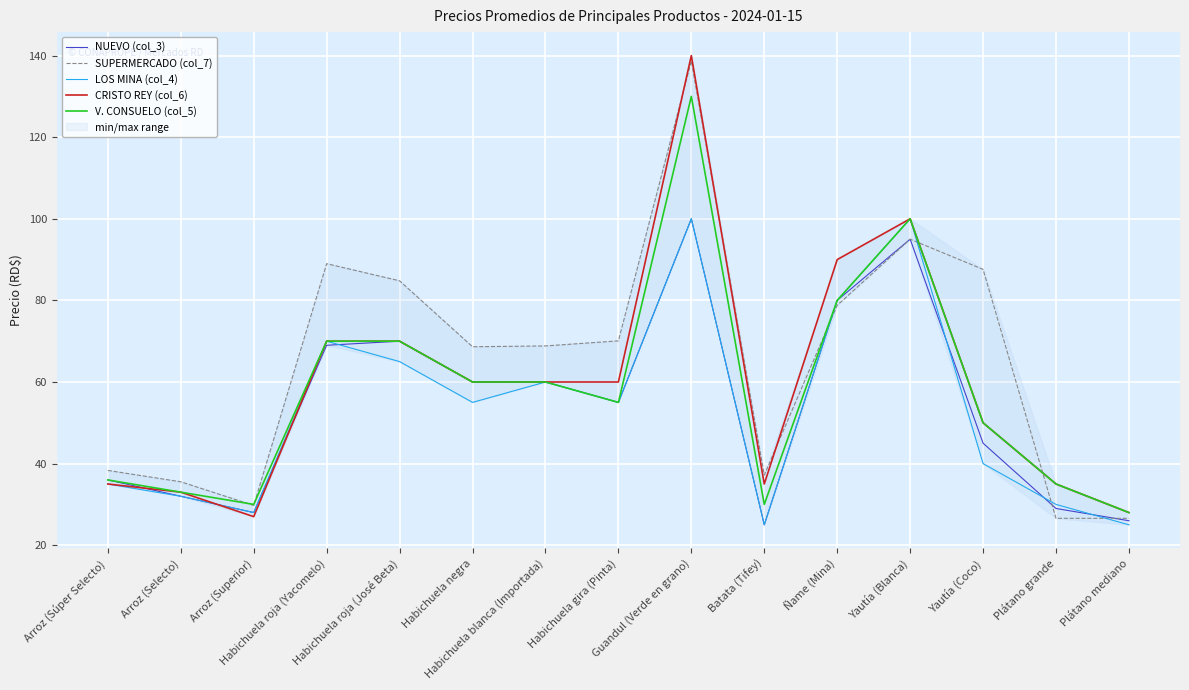

How many lines are shown in the chart?

5